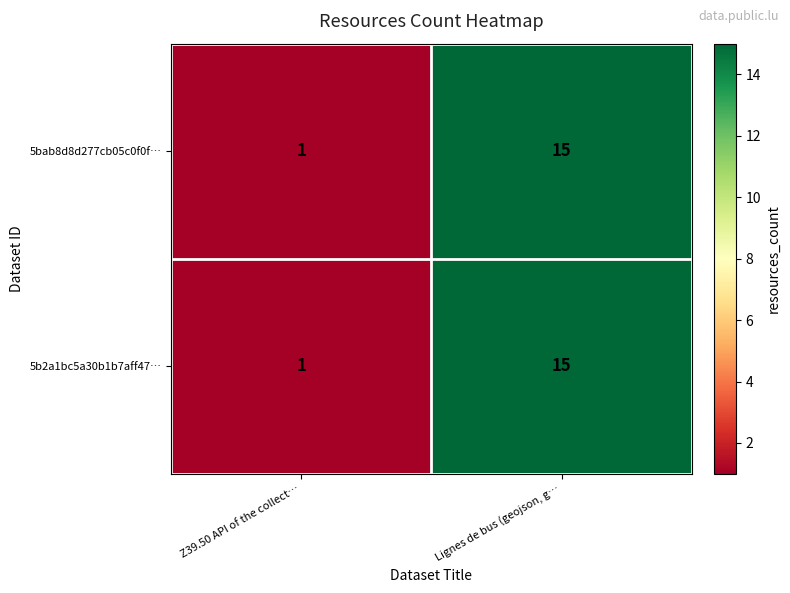

The value of 5bab8d8d277cb05c0f0f… at Z39.50 API of the collect… is 1. True or false?

True